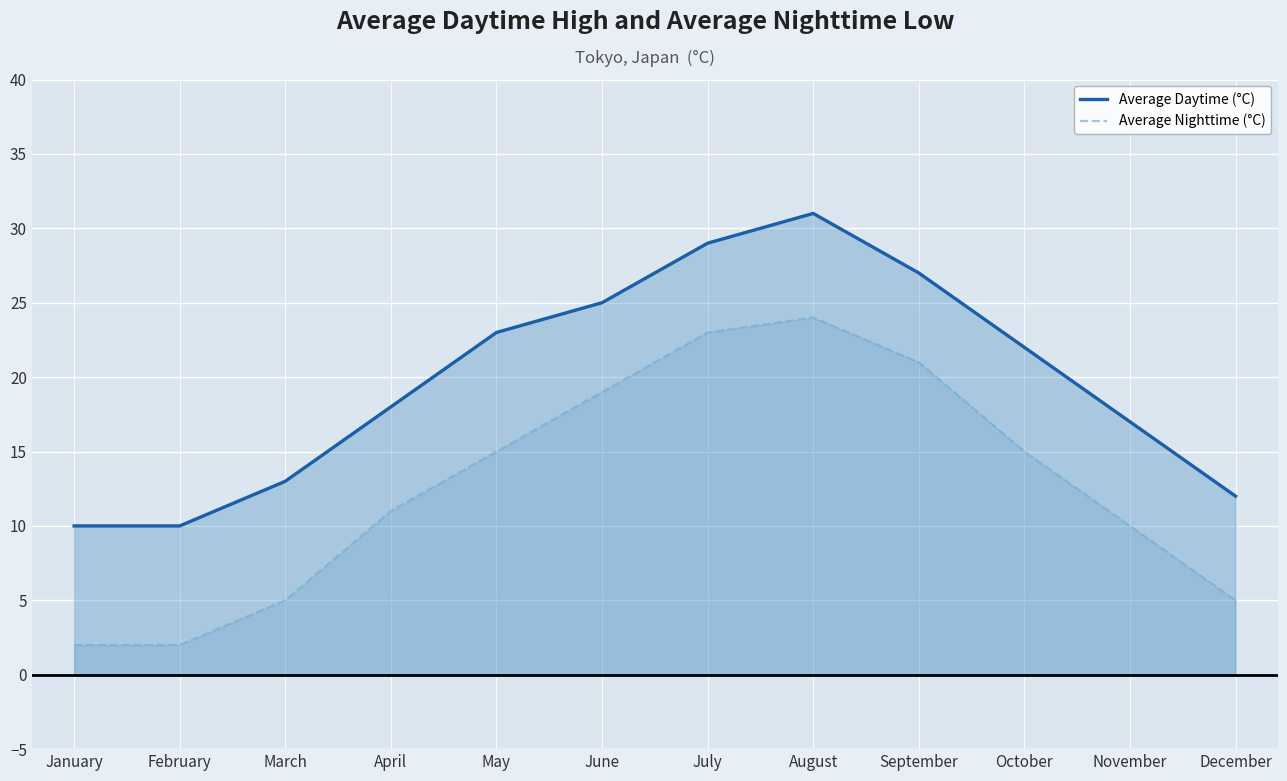

What is the sum of the Average Daytime (°C) values at September and February?

37